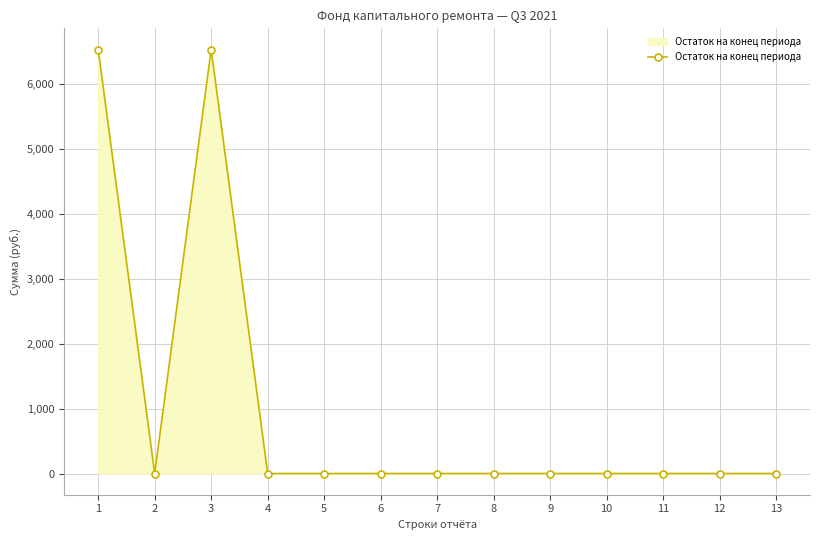

Count the number of categories in the chart.

13